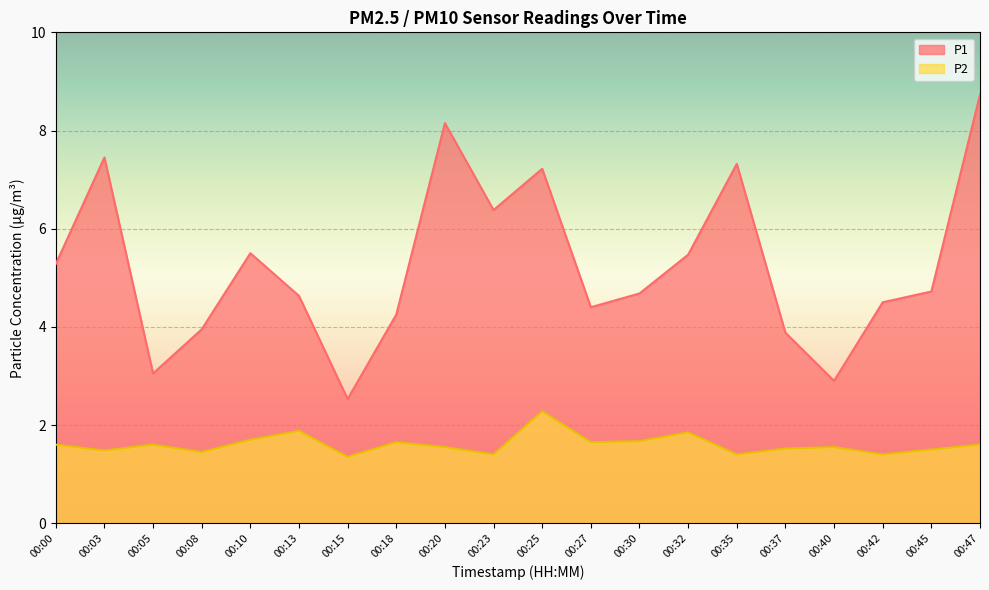

At 00:35, list the series in order from largest to smallest.

P1, P2